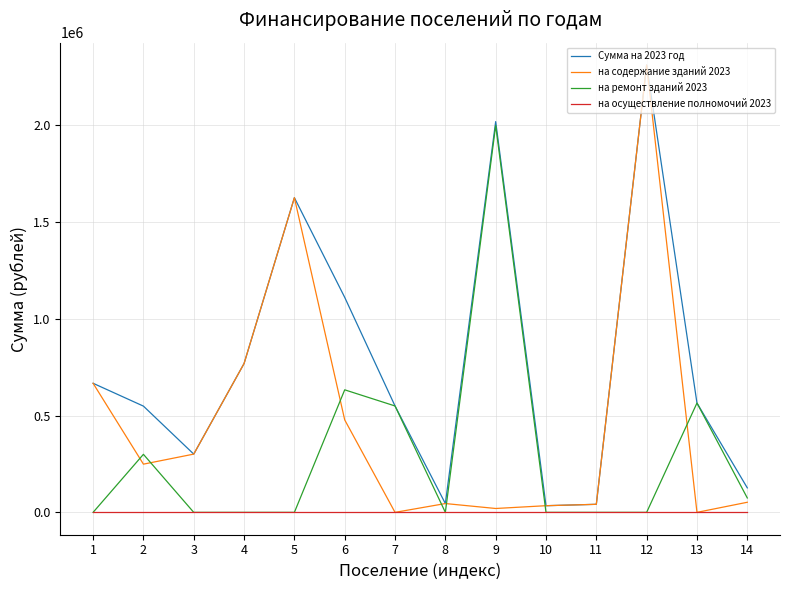

What is the average value of the на содержание зданий 2023 series?

471288.9